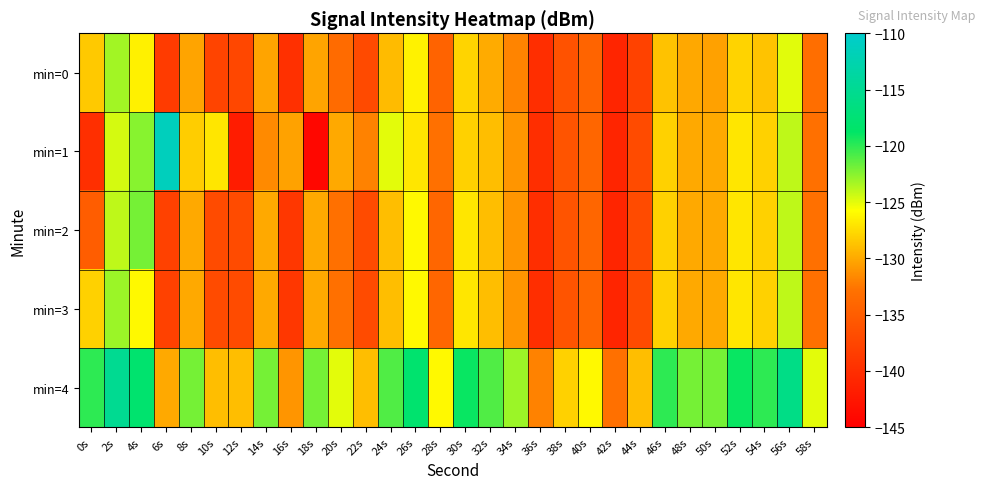

Reading left to right, extract all data points from this chart.

min=0: 0s=-128.4	2s=-123.2	4s=-126.5	6s=-138.6	8s=-130.3	10s=-137.7	12s=-137.4	14s=-130.3	16s=-139.8	18s=-130.3	20s=-133.5	22s=-137.1	24s=-129.1	26s=-126.4	28s=-134.3	30s=-127.9	32s=-129.9	34s=-131.8	36s=-140.1	38s=-136.1	40s=-134.3	42s=-141.0	44s=-137.9	46s=-128.8	48s=-130.1	50s=-130.4	52s=-128.0	54s=-128.7	56s=-124.9	58s=-133.2
min=1: 0s=-139.9	2s=-124.6	4s=-122.5	6s=-111.3	8s=-128.2	10s=-127.0	12s=-141.9	14s=-131.5	16s=-130.3	18s=-144.1	20s=-130.0	22s=-132.0	24s=-125.0	26s=-127.0	28s=-133.0	30s=-128.0	32s=-129.0	34s=-131.0	36s=-140.0	38s=-136.0	40s=-134.0	42s=-141.0	44s=-137.0	46s=-128.0	48s=-130.0	50s=-130.0	52s=-127.0	54s=-128.0	56s=-124.0	58s=-133.0
min=2: 0s=-135.0	2s=-124.0	4s=-122.0	6s=-138.0	8s=-130.0	10s=-137.0	12s=-137.0	14s=-130.0	16s=-139.0	18s=-130.0	20s=-133.0	22s=-137.0	24s=-129.0	26s=-126.0	28s=-134.0	30s=-127.0	32s=-129.0	34s=-131.0	36s=-140.0	38s=-136.0	40s=-134.0	42s=-141.0	44s=-137.0	46s=-128.0	48s=-130.0	50s=-130.0	52s=-127.0	54s=-128.0	56s=-124.0	58s=-133.0
min=3: 0s=-128.0	2s=-123.0	4s=-126.0	6s=-138.0	8s=-130.0	10s=-137.0	12s=-137.0	14s=-130.0	16s=-139.0	18s=-130.0	20s=-133.0	22s=-137.0	24s=-129.0	26s=-126.0	28s=-134.0	30s=-127.0	32s=-129.0	34s=-131.0	36s=-140.0	38s=-136.0	40s=-134.0	42s=-141.0	44s=-137.0	46s=-128.0	48s=-130.0	50s=-130.0	52s=-127.0	54s=-128.0	56s=-124.0	58s=-133.0
min=4: 0s=-120.0	2s=-115.0	4s=-118.0	6s=-130.0	8s=-122.0	10s=-129.0	12s=-129.0	14s=-122.0	16s=-131.0	18s=-122.0	20s=-125.0	22s=-129.0	24s=-121.0	26s=-118.0	28s=-126.0	30s=-119.0	32s=-121.0	34s=-123.0	36s=-132.0	38s=-128.0	40s=-126.0	42s=-133.0	44s=-129.0	46s=-120.0	48s=-122.0	50s=-122.0	52s=-119.0	54s=-120.0	56s=-116.0	58s=-125.0